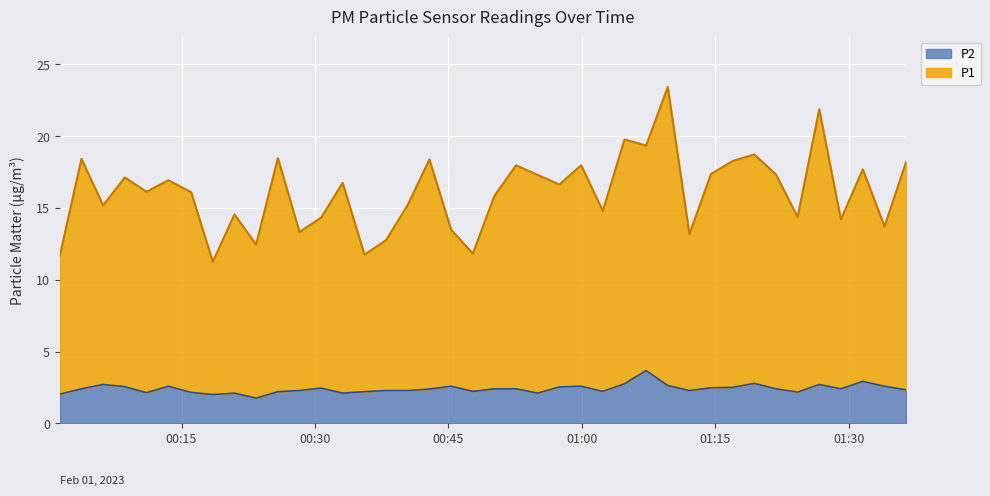

Reading right to left, transcribe all the data shown in this chart.

P1: 18.2	13.7	17.7	14.2	21.9	14.4	17.3	18.7	18.3	17.4	13.2	23.4	19.4	19.8	14.8	18.0	16.6	17.3	18.0	15.8	11.8	13.5	18.4	15.2	12.8	11.8	16.8	14.3	13.3	18.5	12.4	14.5	11.2	16.1	16.9	16.1	17.1	15.2	18.4	11.7
P2: 2.3	2.6	2.9	2.4	2.7	2.2	2.4	2.8	2.5	2.5	2.3	2.6	3.7	2.8	2.2	2.6	2.5	2.1	2.4	2.4	2.2	2.6	2.4	2.3	2.3	2.2	2.1	2.5	2.3	2.2	1.8	2.1	2.0	2.1	2.6	2.1	2.5	2.7	2.4	2.0